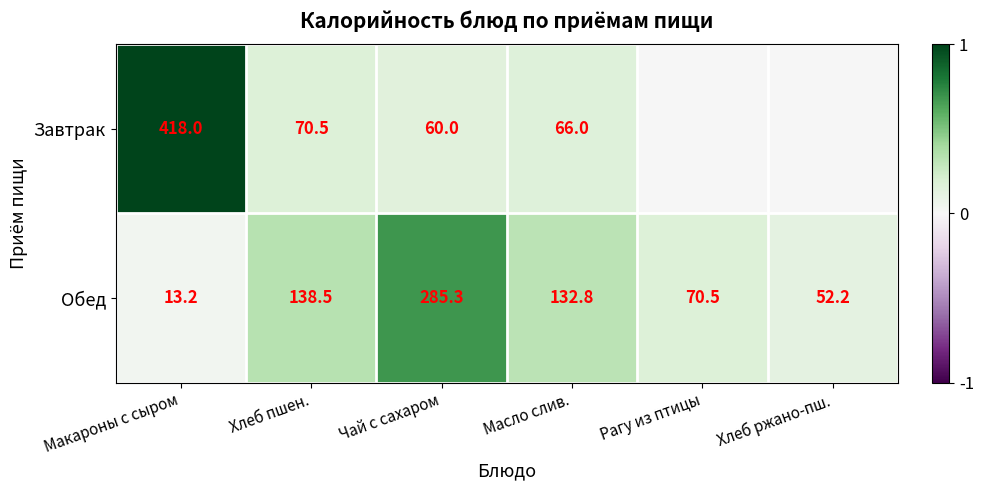

Rank the series at Масло слив. from lowest to highest value.

Завтрак, Обед